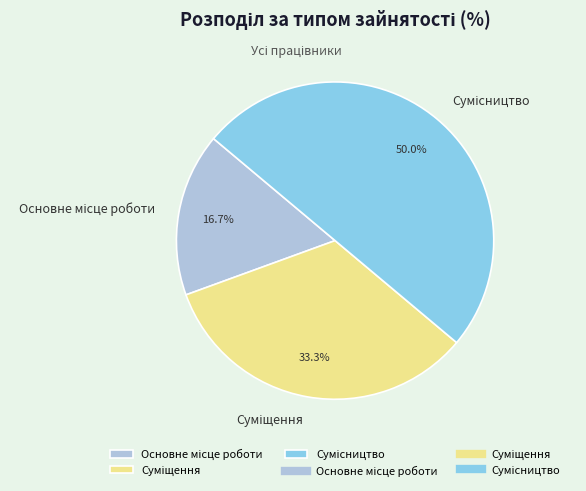

True or false: Основне місце роботи accounts for 17% of the total.

True